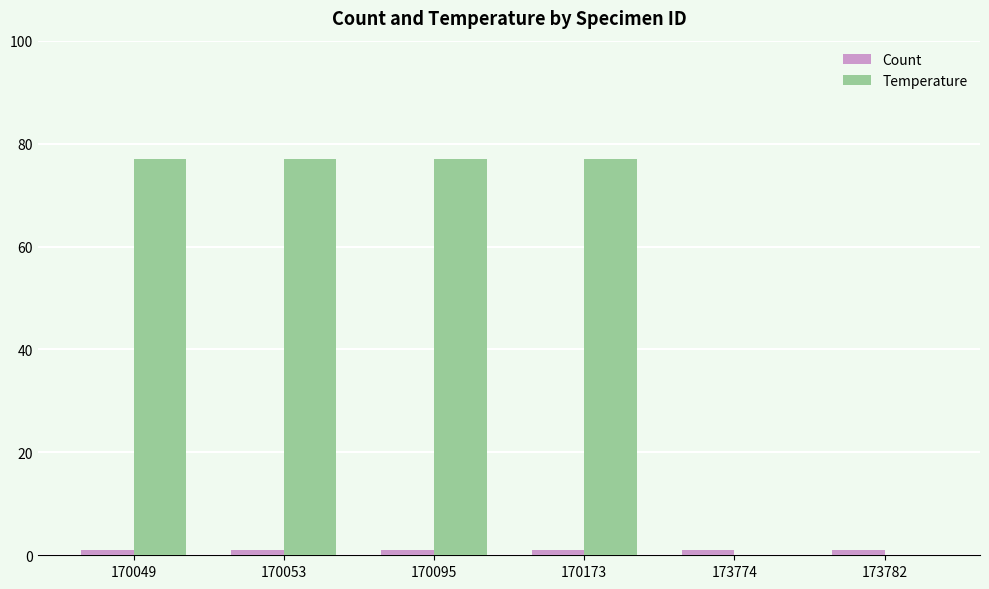

Between 170049 and 173782, which series saw the biggest shift?

Temperature